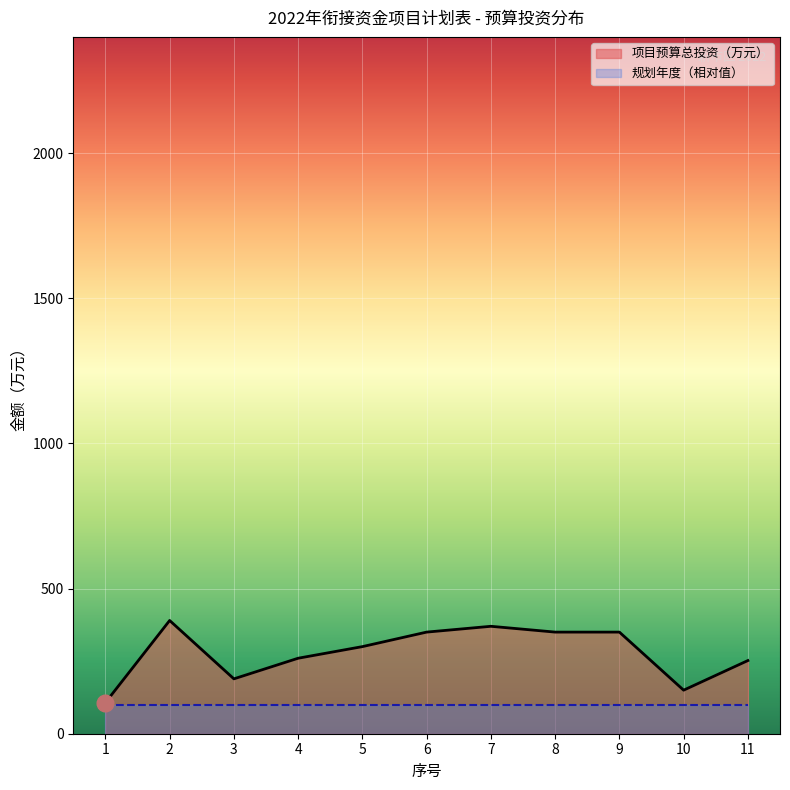

The value at 11 is 448. True or false?

False